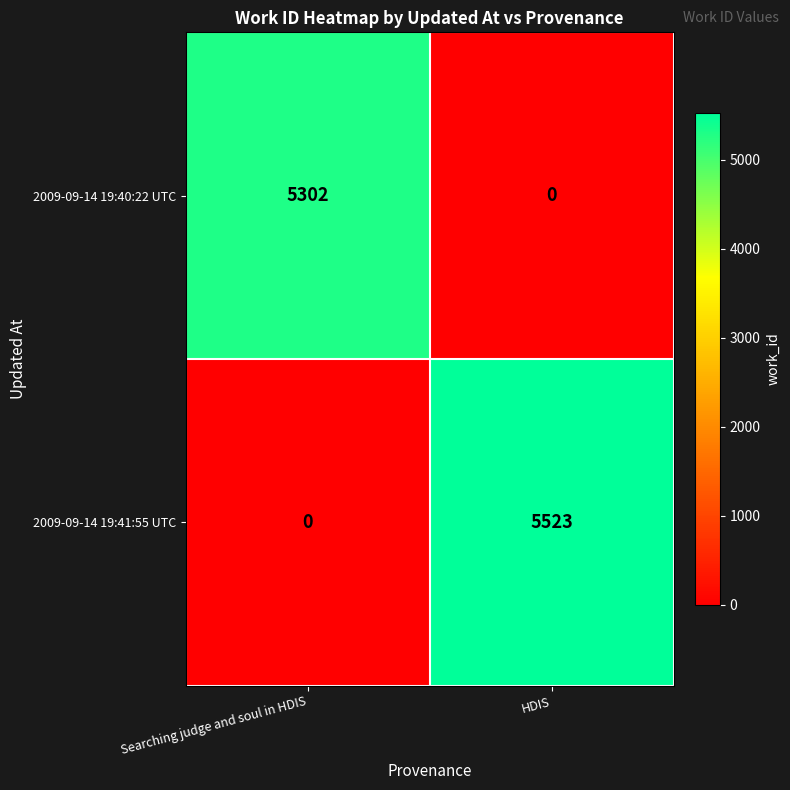

What is the highest value of the 2009-09-14 19:40:22 UTC series?

5302